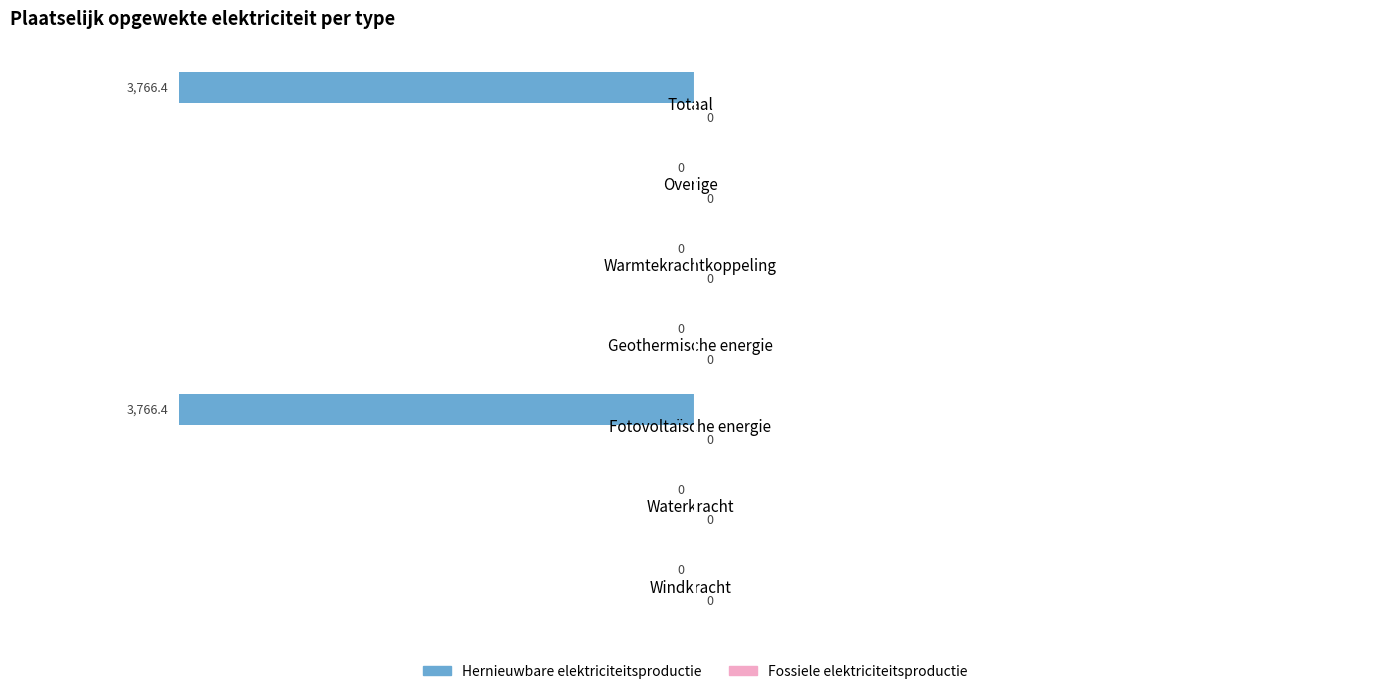

Reading bottom to top, extract all data points from this chart.

Windkracht=0.0	Waterkracht=0.0	Fotovoltaïsche energie=-3766.4	Geothermische energie=0.0	Warmtekrachtkoppeling=0.0	Overige=0.0	Totaal=-3766.4